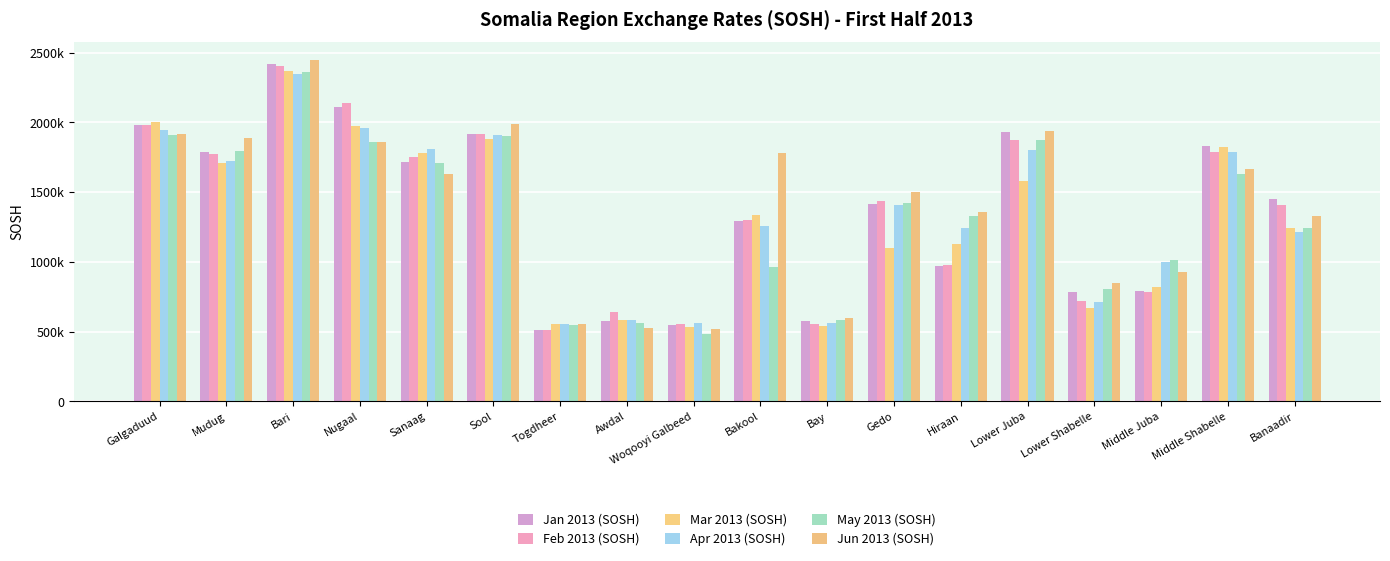

Are the bars horizontal?

No